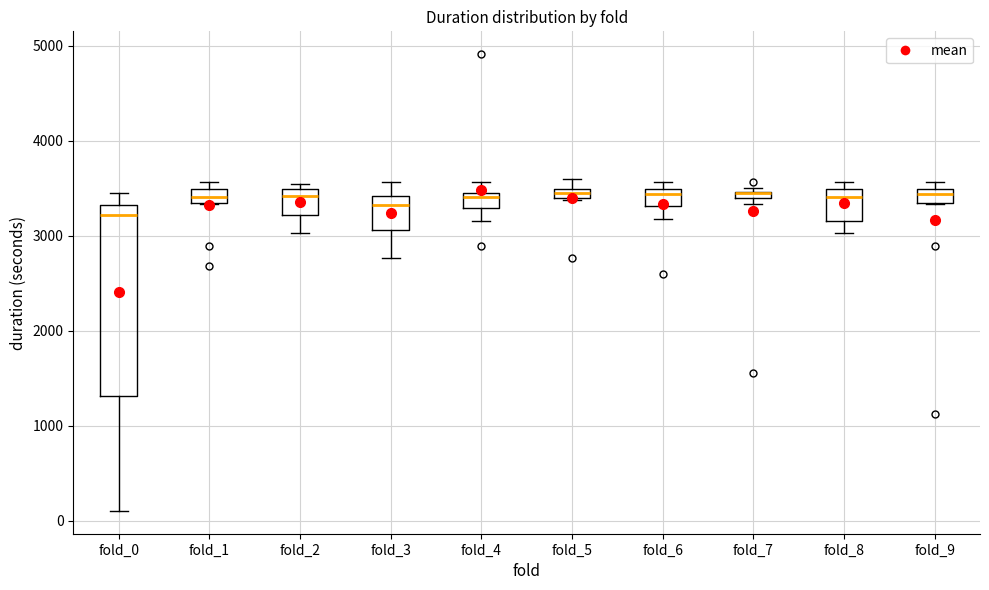

Which box is the tallest, from its lower edge to its upper edge?

fold_0